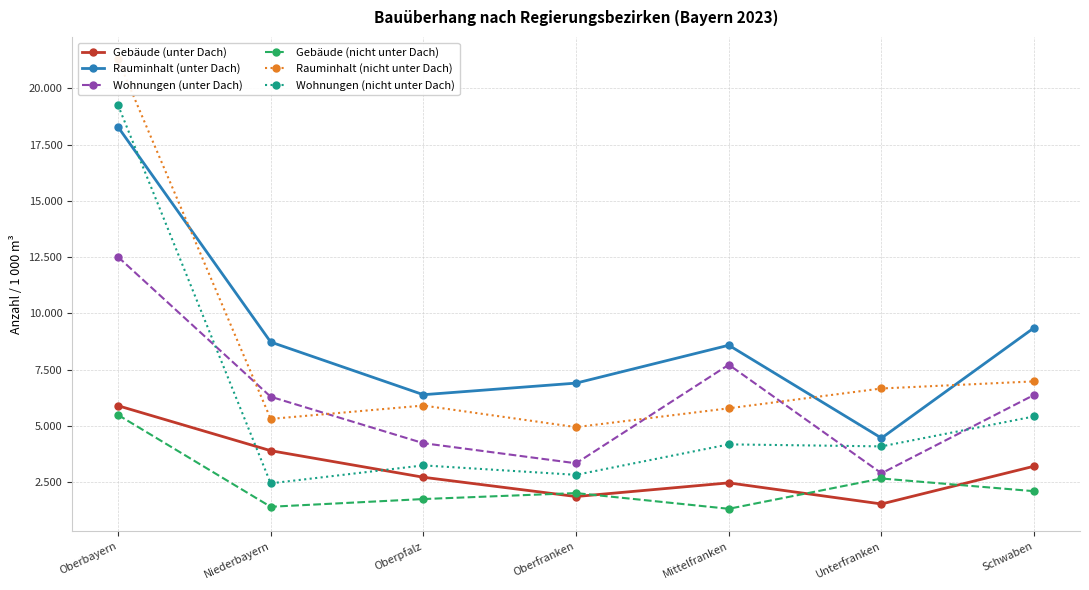

The Rauminhalt (unter Dach) series shows 2282 at Schwaben. True or false?

False